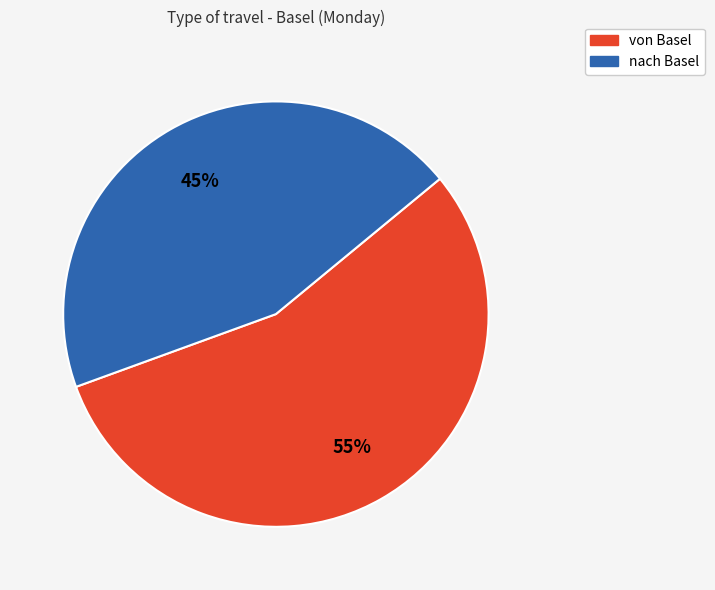

Is it true that von Basel is 55% of the pie?

True